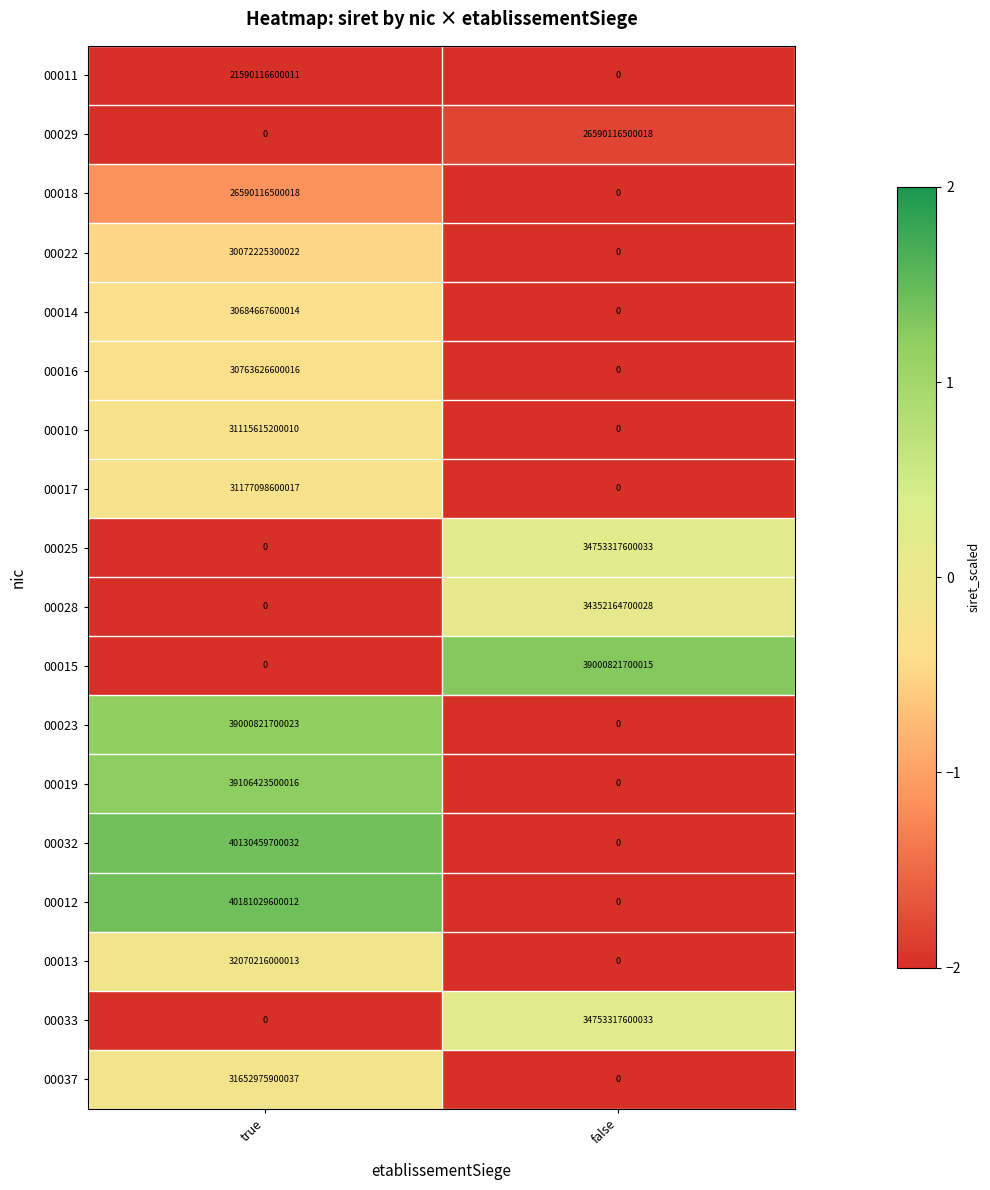

List the labels in order of 00016 value, largest first.

true, false